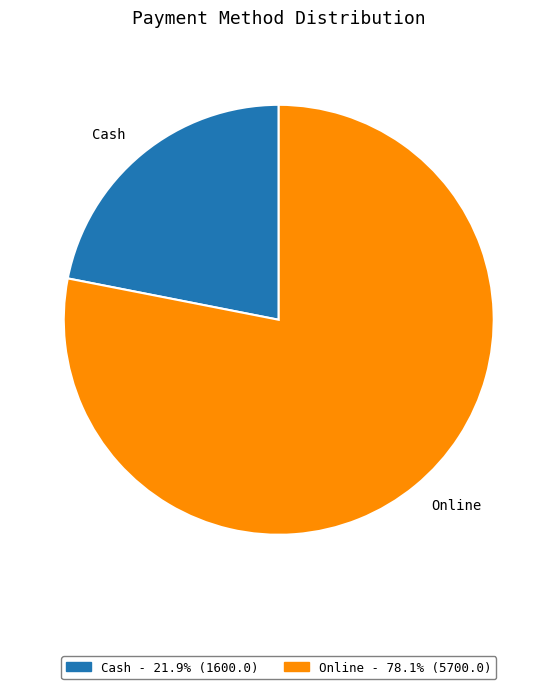

Rank the categories by value from highest to lowest.

Online, Cash